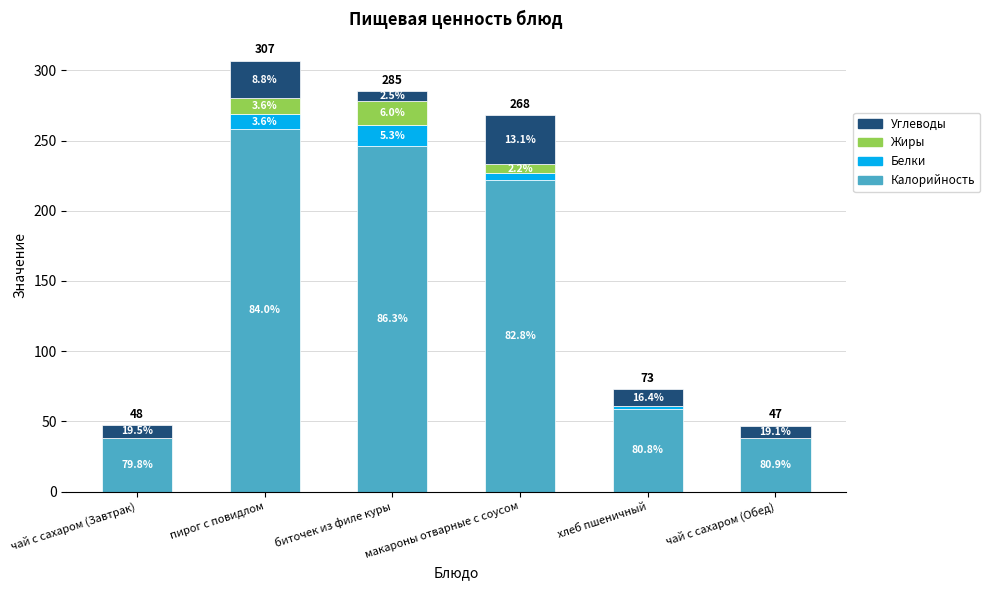

What are all the series names shown in the legend?

Углеводы, Жиры, Белки, Калорийность